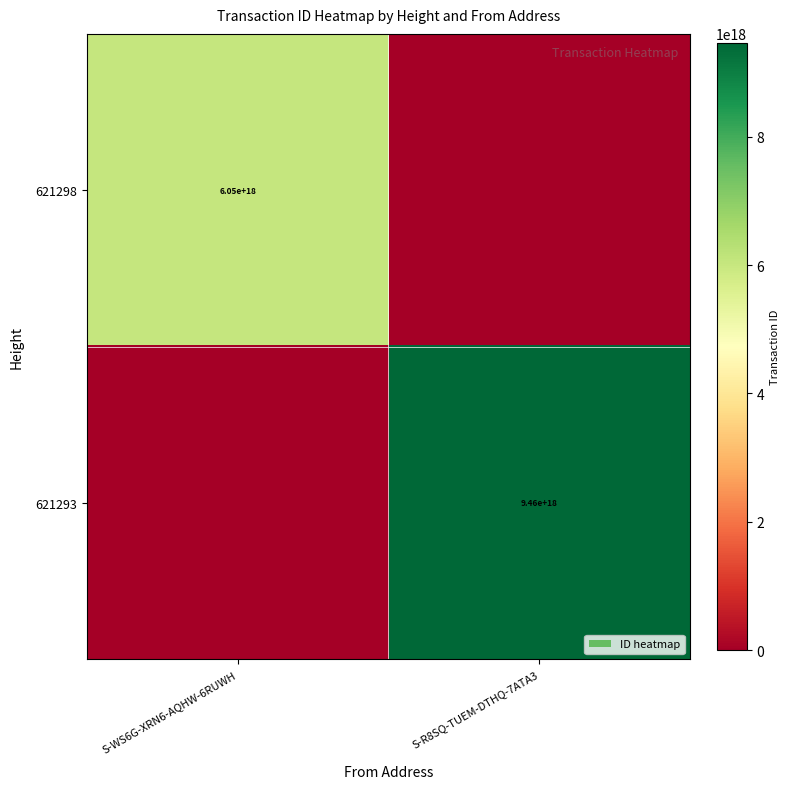

True or false: 621298 has a value of 10121158856153333760 at S-WS6G-XRN6-AQHW-6RUWH.

False